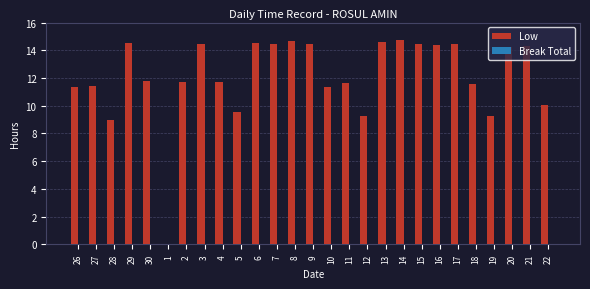

What is the approximate value at 7?

14.4